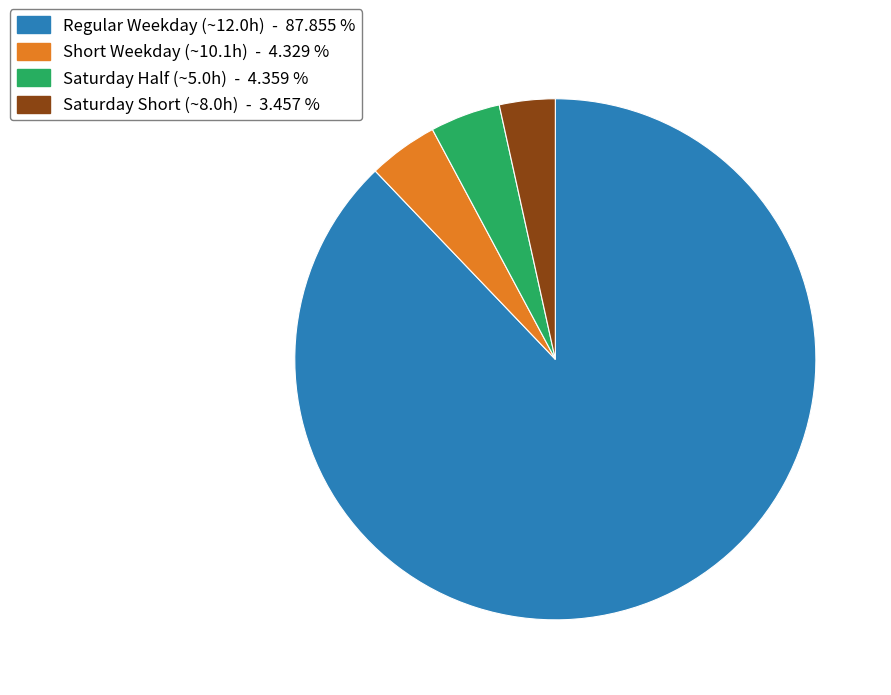

How many slices are in this pie chart?

4